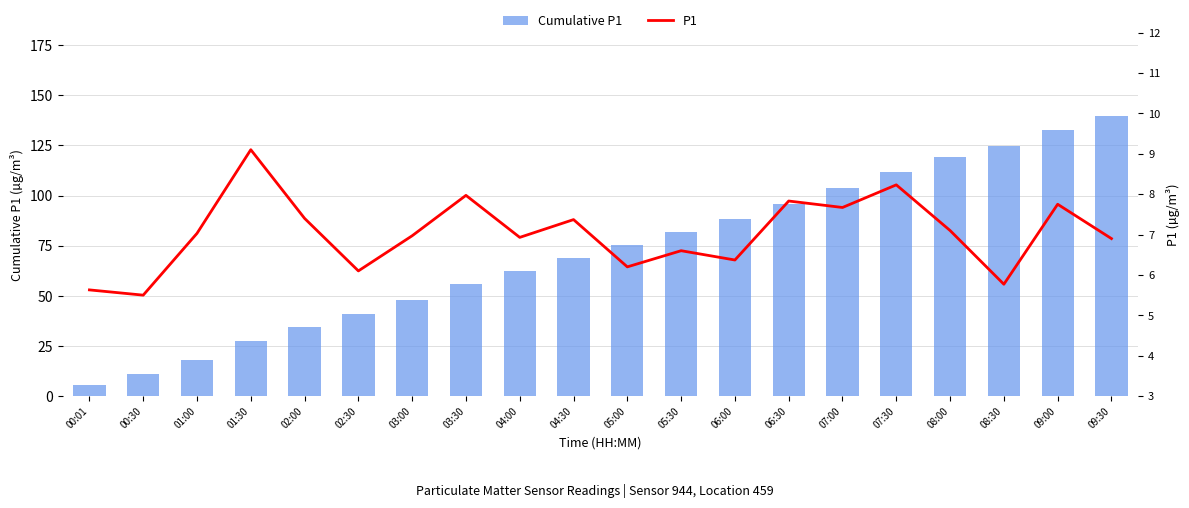

List the series in order of their peak value, highest first.

Cumulative P1, P1